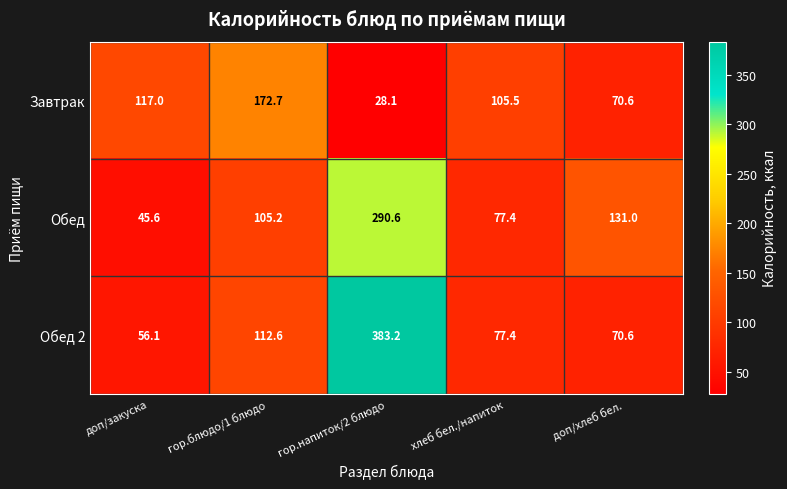

Which series has the largest total across all categories?

Обед 2